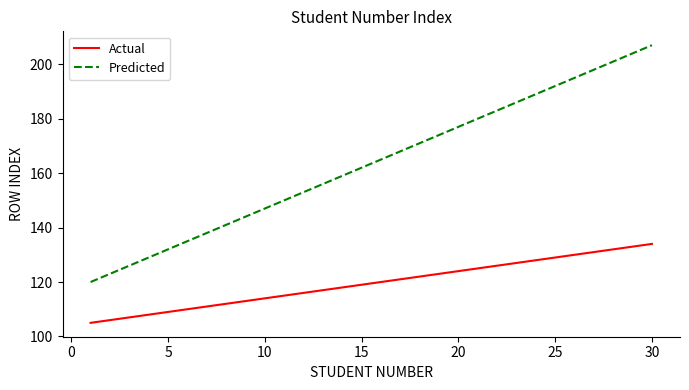

True or false: Predicted has more than 2 points higher than both neighbors.

False